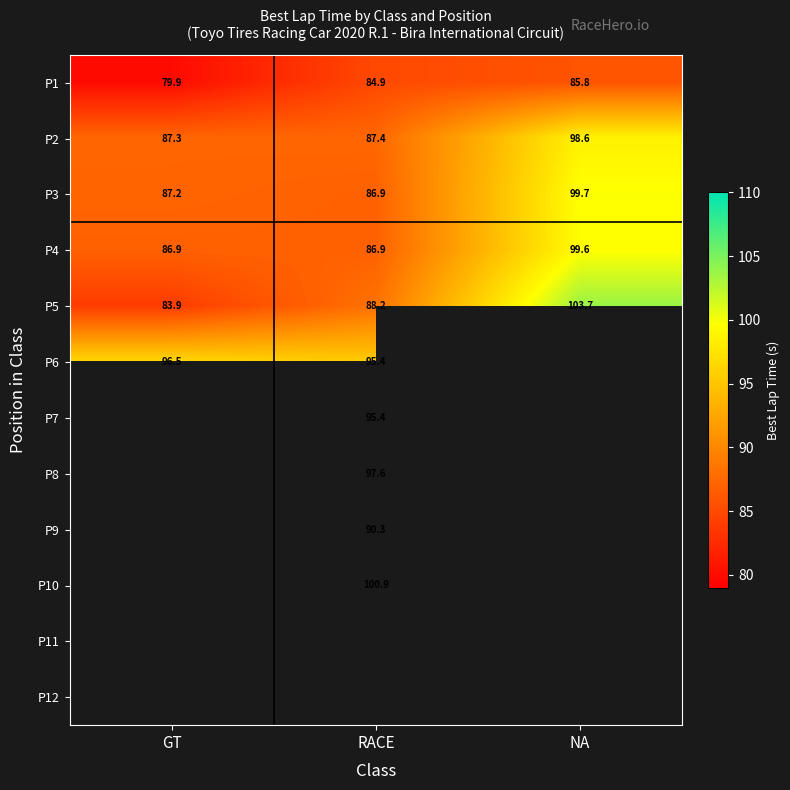

The value of P4 at NA is 160.3. True or false?

False